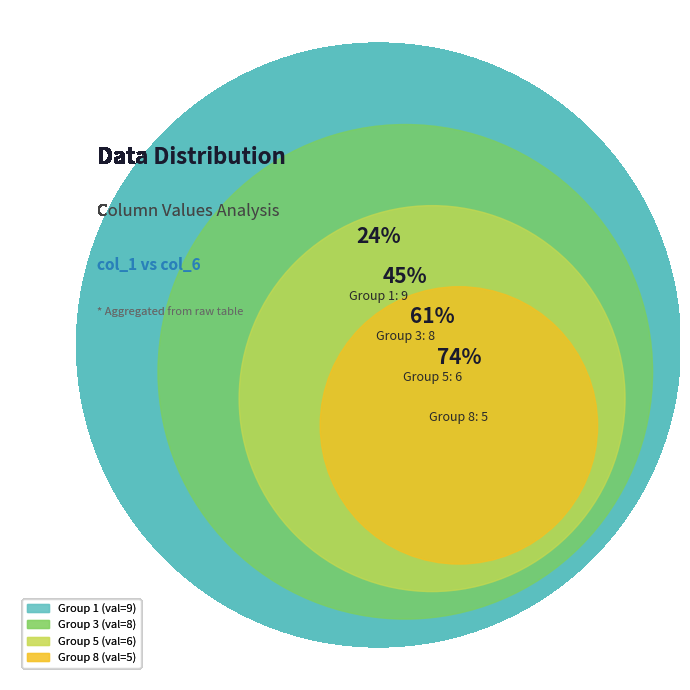

True or false: 3 accounts for 27% of the total.

False